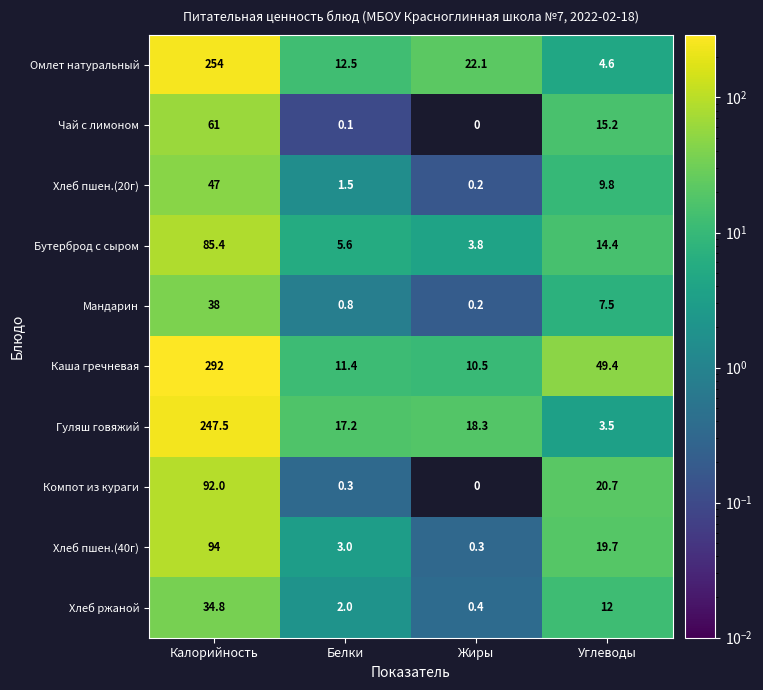

Which label corresponds to the largest value in the chart?

Калорийность